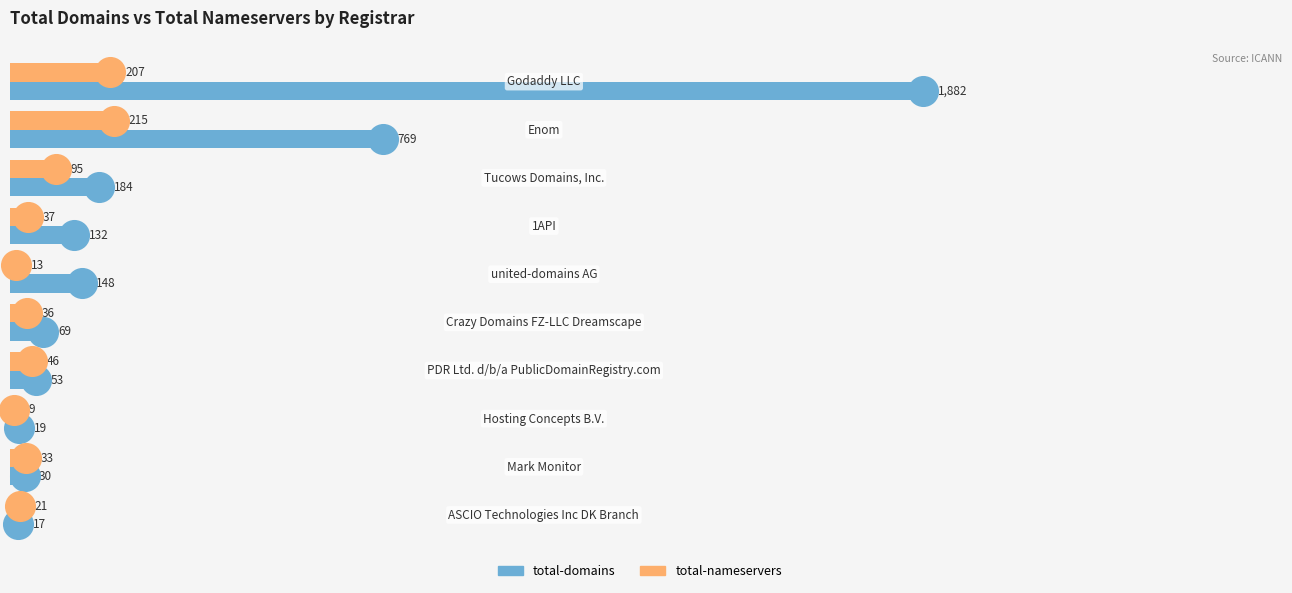

What are all the series names shown in the legend?

total-domains, total-nameservers